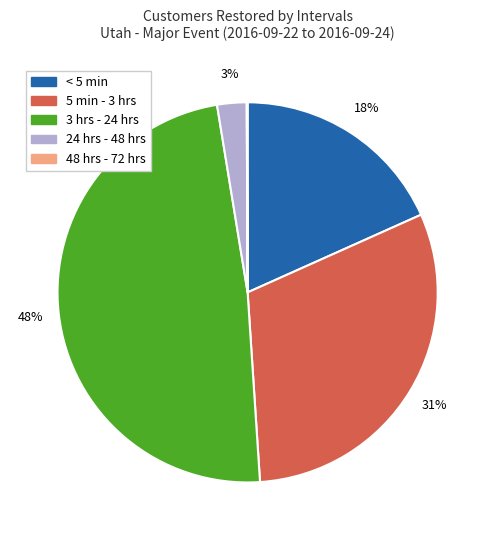

Is there a majority slice in this chart?

No